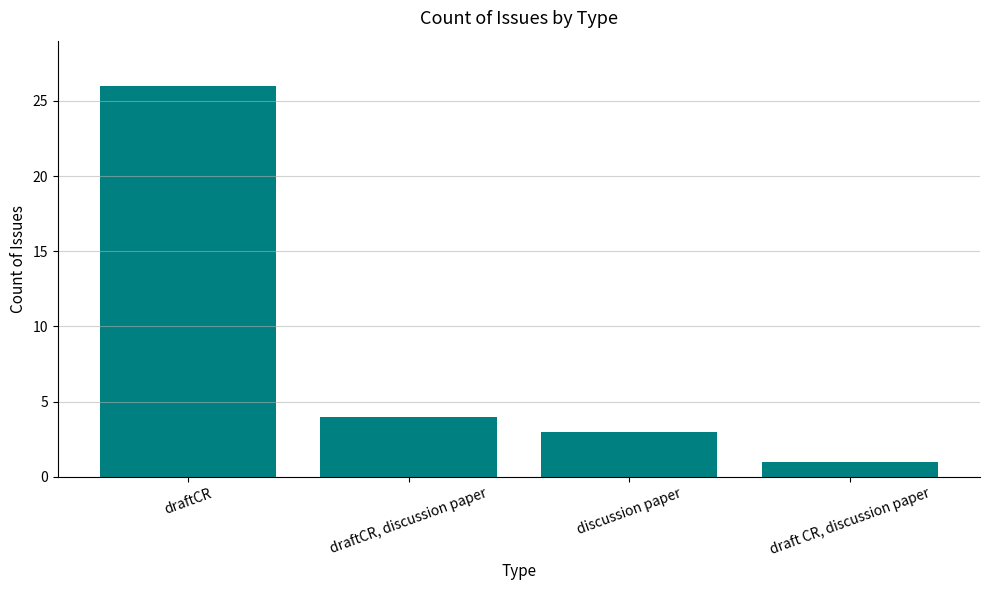

What is the label of the 2nd bar from the right?

discussion paper